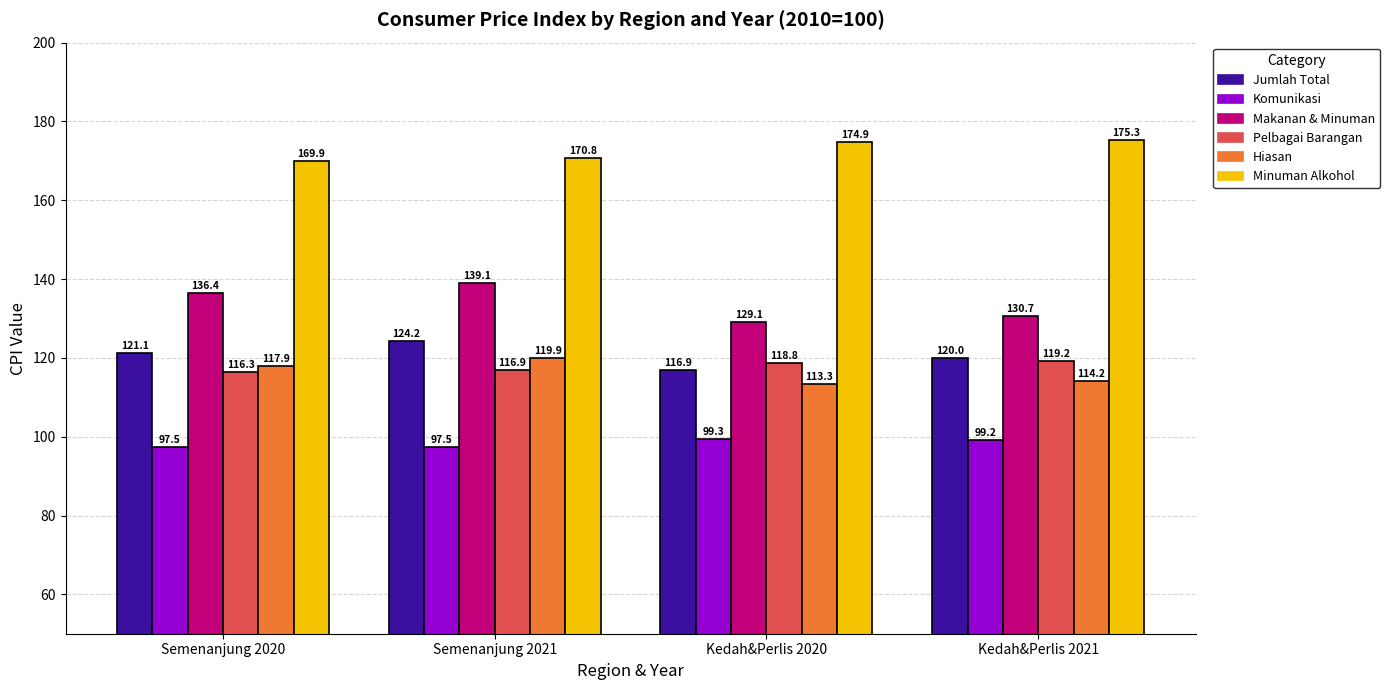

Rank the series at Kedah&Perlis 2021 from highest to lowest value.

Minuman Alkohol, Makanan & Minuman, Jumlah Total, Pelbagai Barangan, Hiasan, Komunikasi